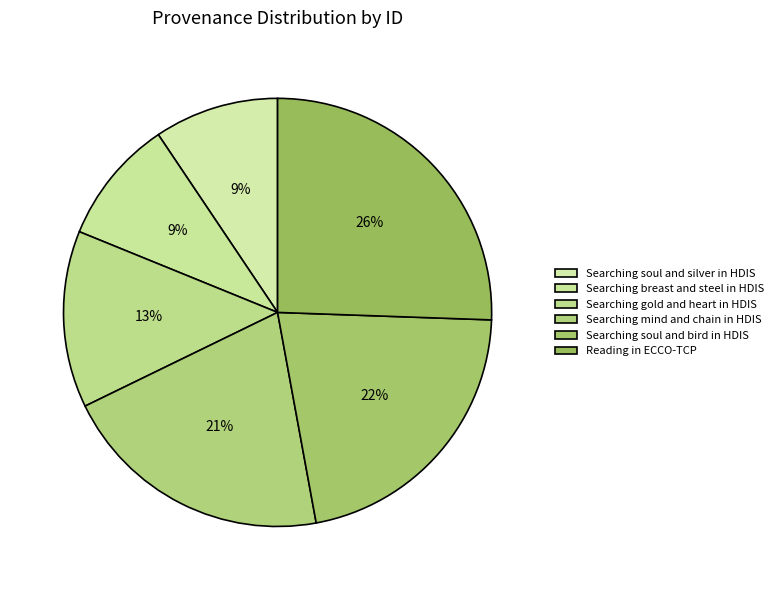

Is there any slice that represents more than half of the pie?

No